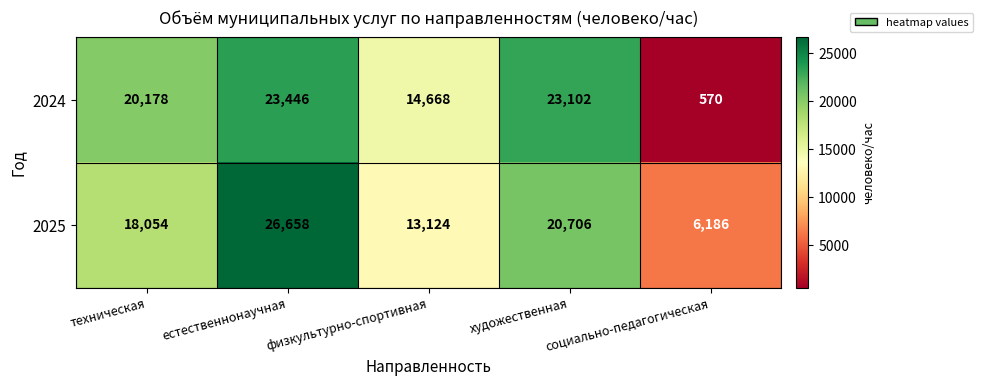

Which series has the largest range (max minus min)?

2024